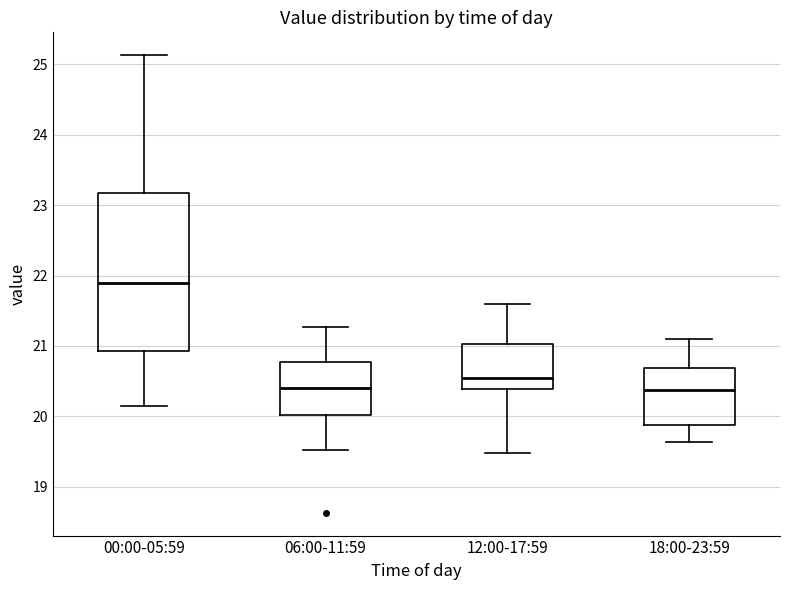

Where does the lower whisker of the box for 18:00-23:59 end on the y-axis? The values are not printed on the chart, so give them approximately, as read against the axis.

19.6